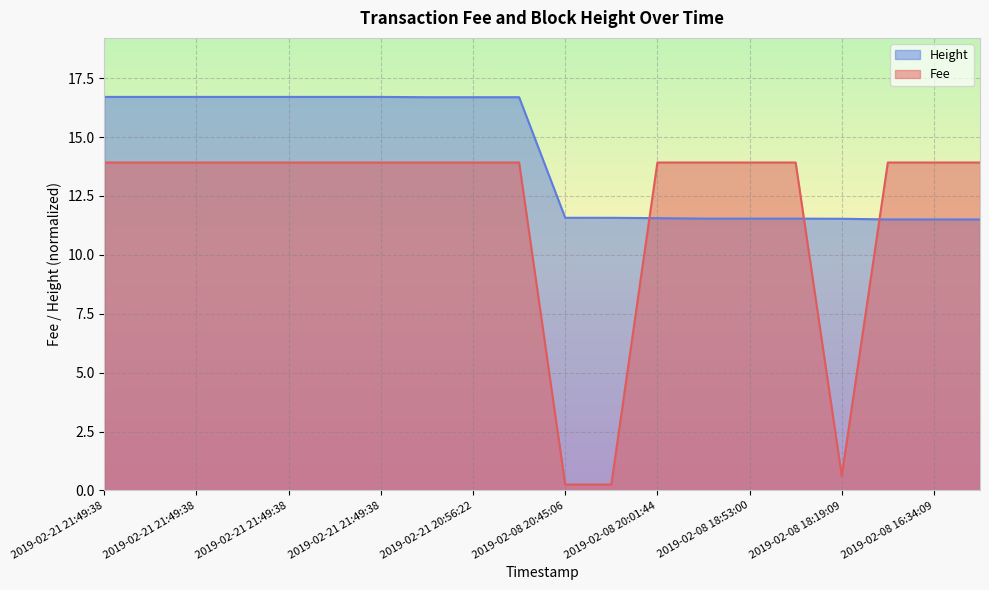

What is the sum of all Height values?

282.4